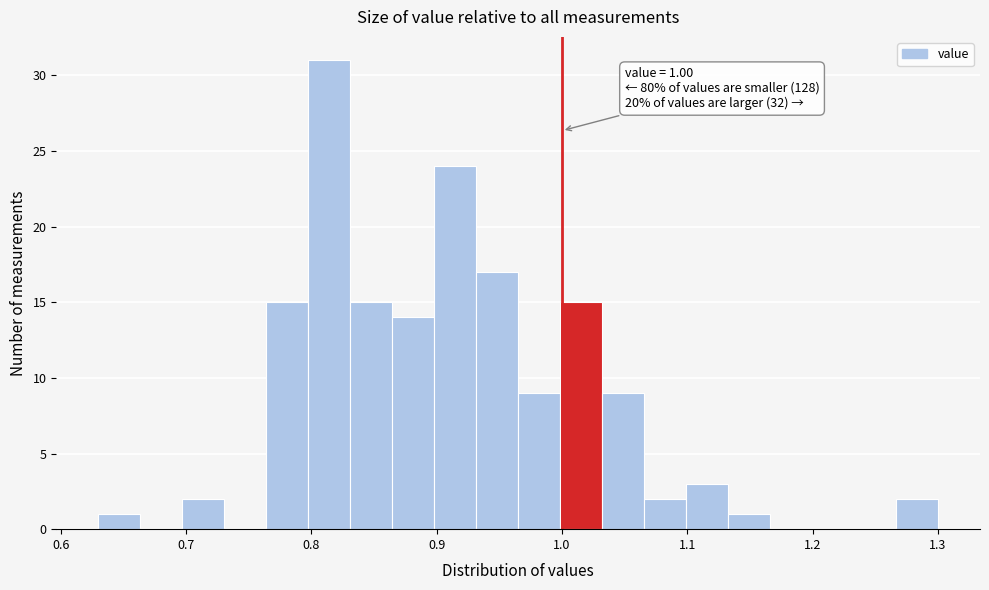

Around what value on the x-axis is the tallest bar? Give the approximate position of its centre, as read against the axis.

0.81